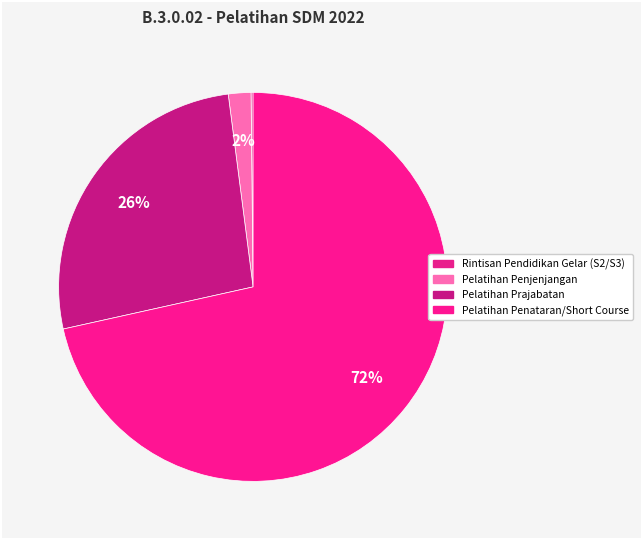

Which slice is the largest?

Pelatihan Penataran/Short Course